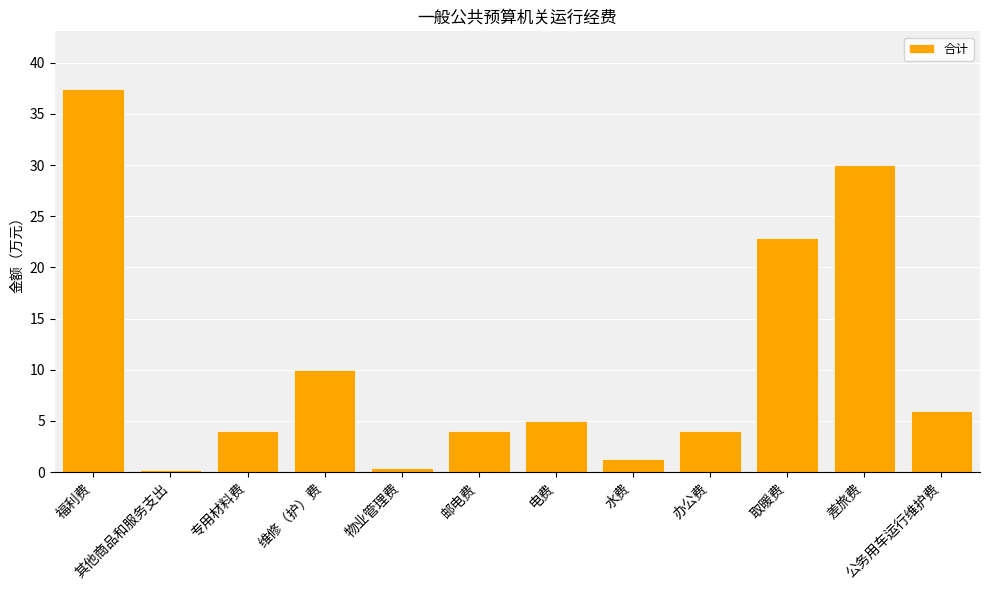

What is the greatest value displayed?

37.4